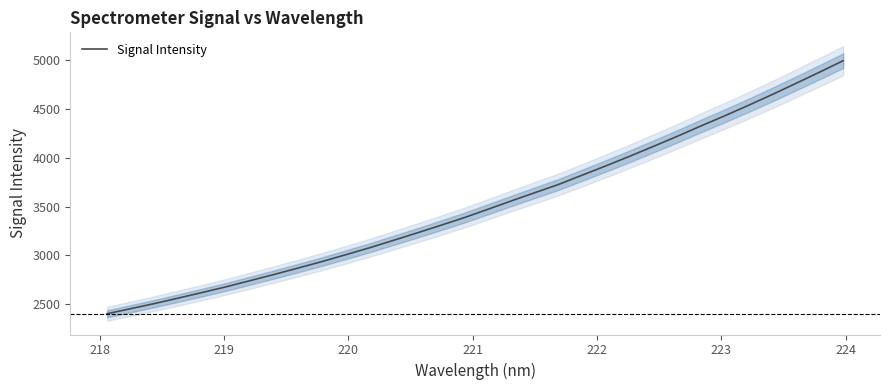

Is it true that the value at 26 is 6188.4?

False